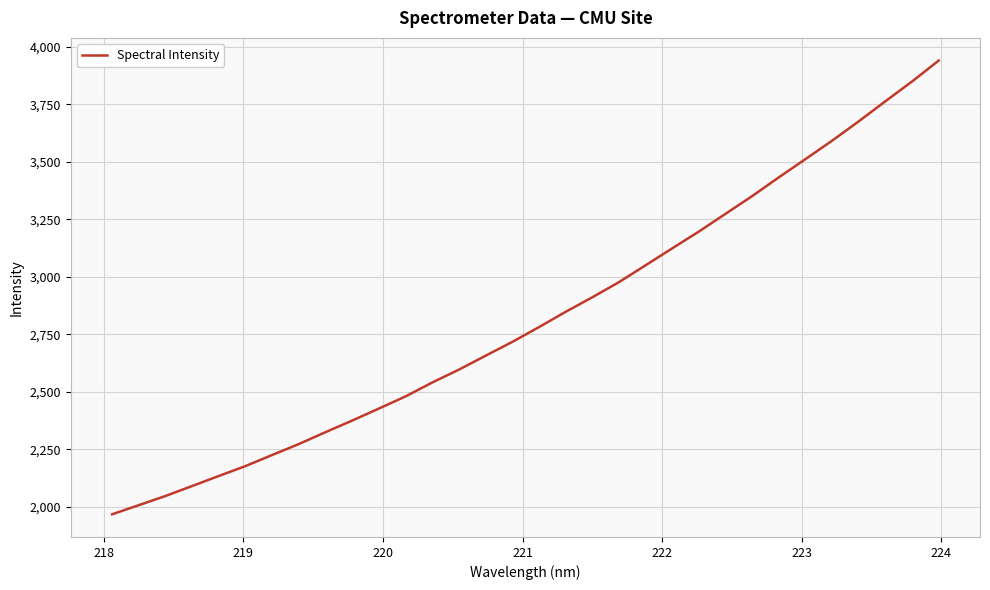

What is the smallest value displayed?

1966.6